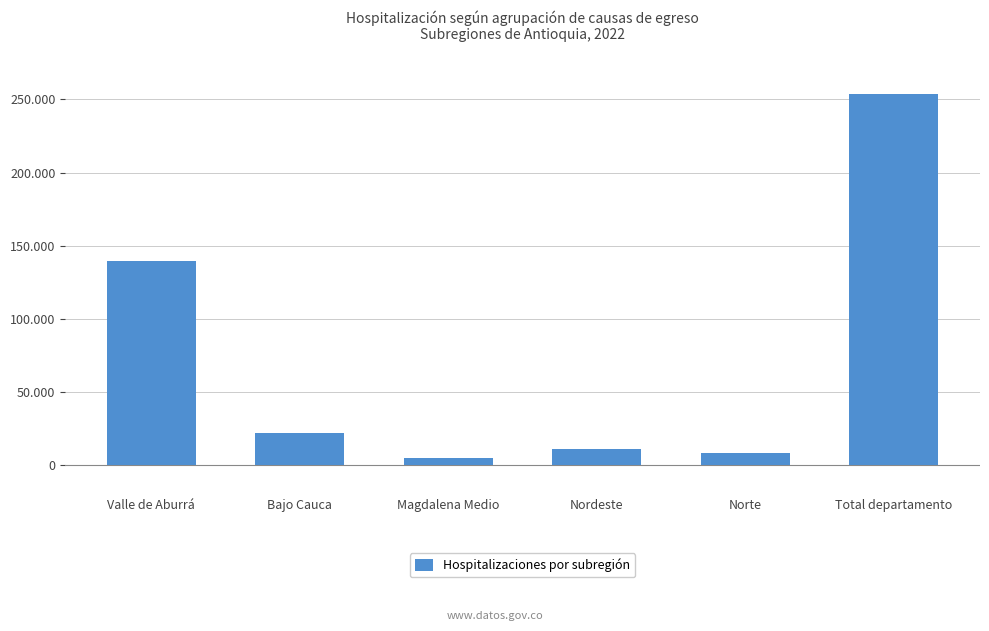

Are the bars horizontal?

No